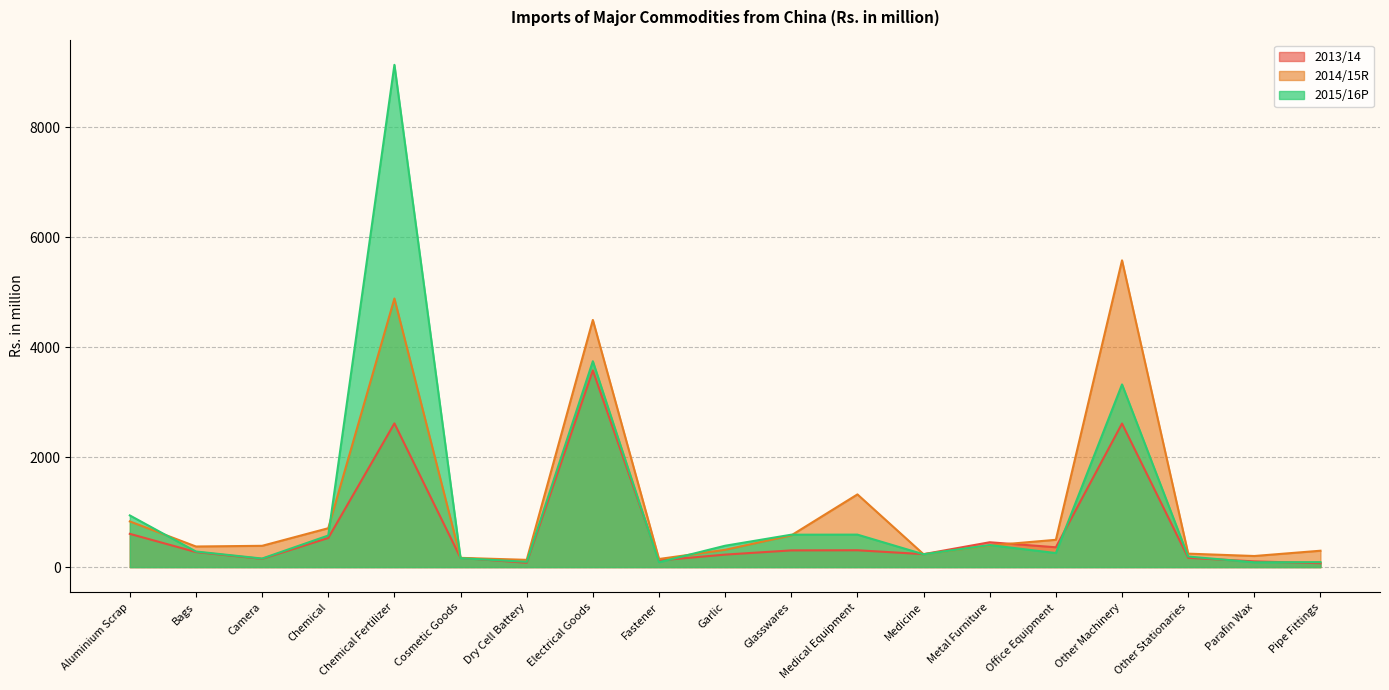

Reading left to right, extract all data points from this chart.

2013/14: 605.1	273.8	149.8	529.9	2613.8	167.3	79.2	3576.5	121.2	227.7	304.2	306.5	235.8	452.3	360.9	2611.2	168.8	104.4	71.1
2014/15R: 831.0	375.1	387.4	707.6	4884.7	168.6	132.1	4494.8	147.9	314.7	577.6	1322.5	234.1	393.4	496.8	5578.8	244.9	202.0	298.1
2015/16P: 940.2	284.0	155.9	574.9	9134.2	162.8	96.3	3744.0	89.0	389.0	589.6	590.9	233.5	401.1	255.7	3322.1	192.8	87.2	90.8